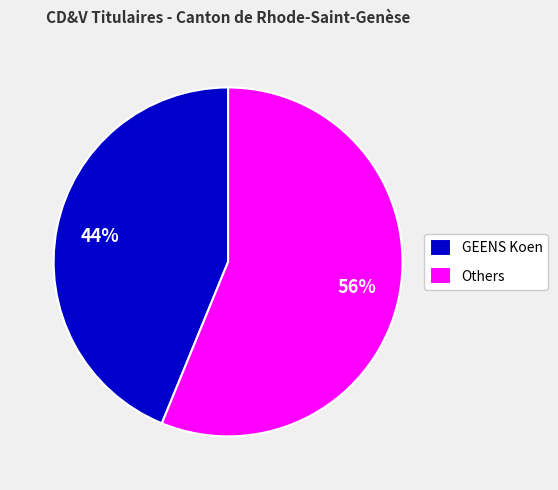

To the nearest percent, what portion does GEENS Koen represent?

44%